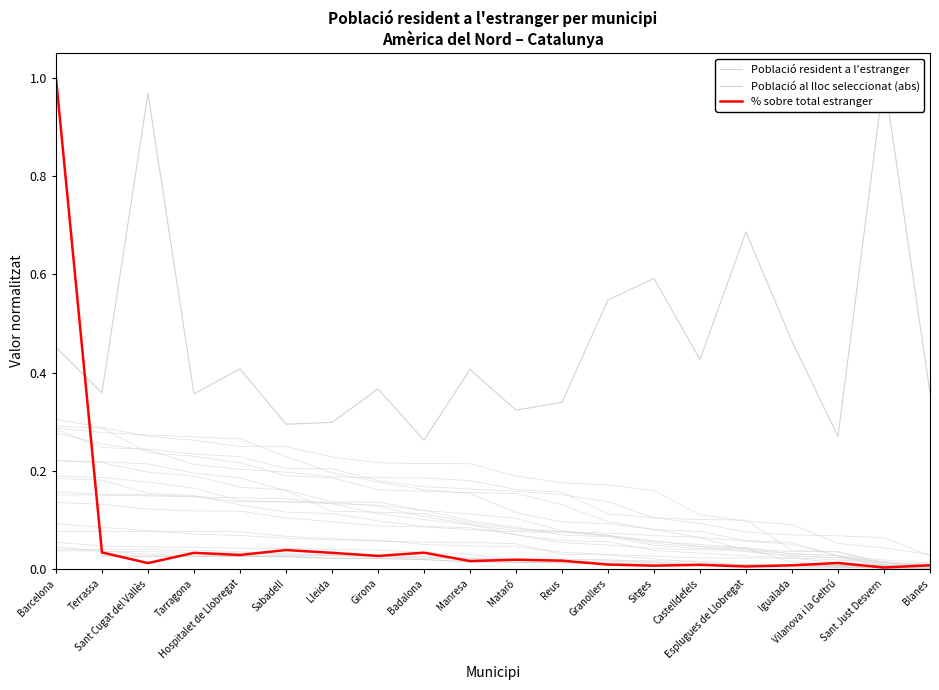

What is the total value across all series at Reus?

0.4